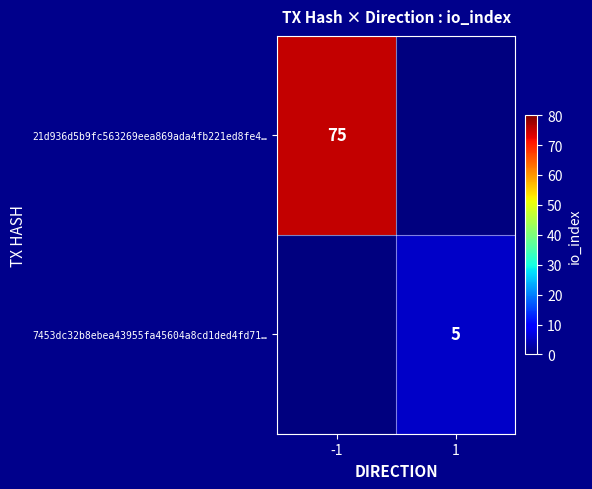

How many categories are shown in the chart?

2